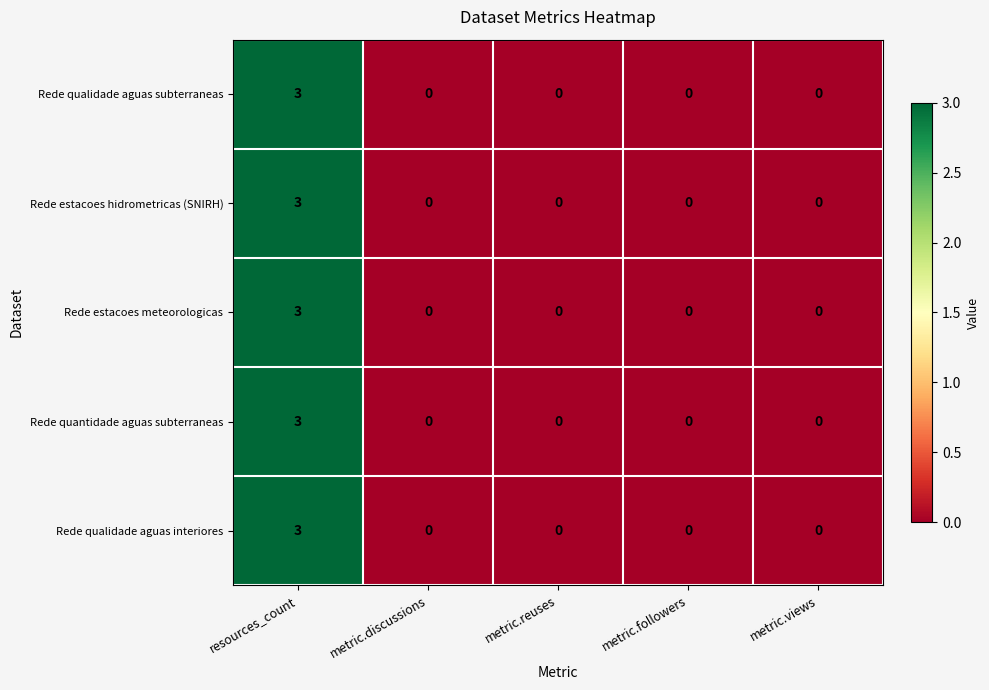

Count the Rede estacoes hidrometricas (SNIRH) values in the range 0 to 1.

4